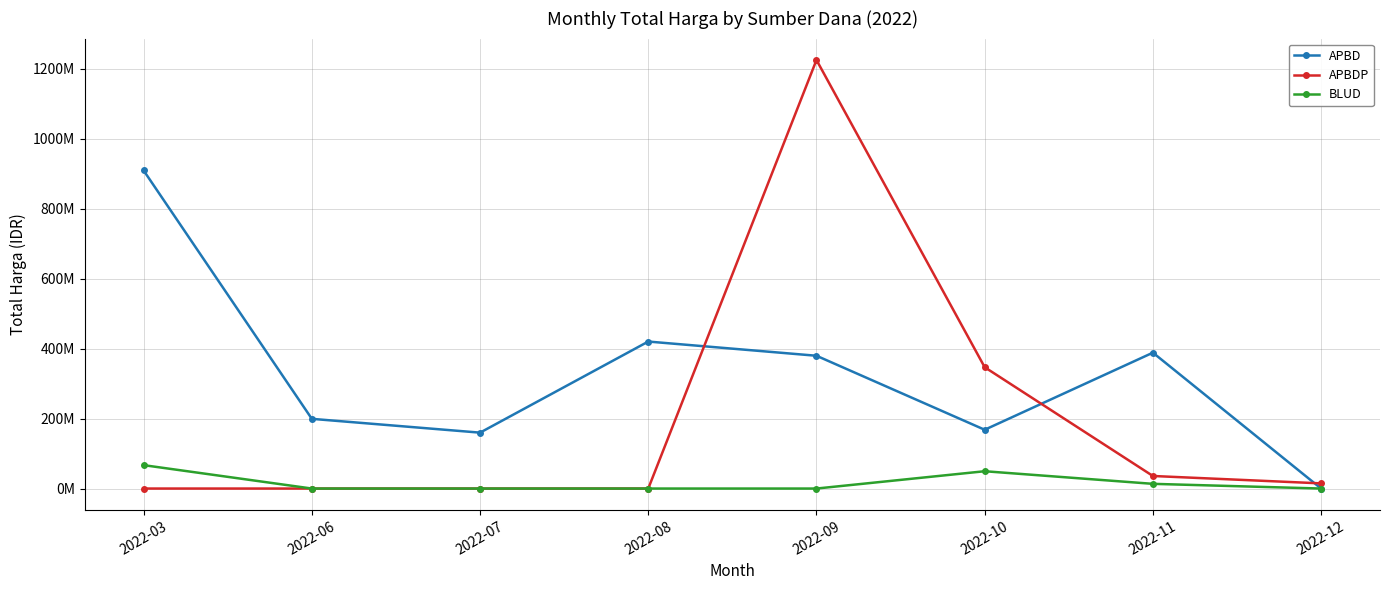

True or false: APBD and BLUD intersect in this chart.

False